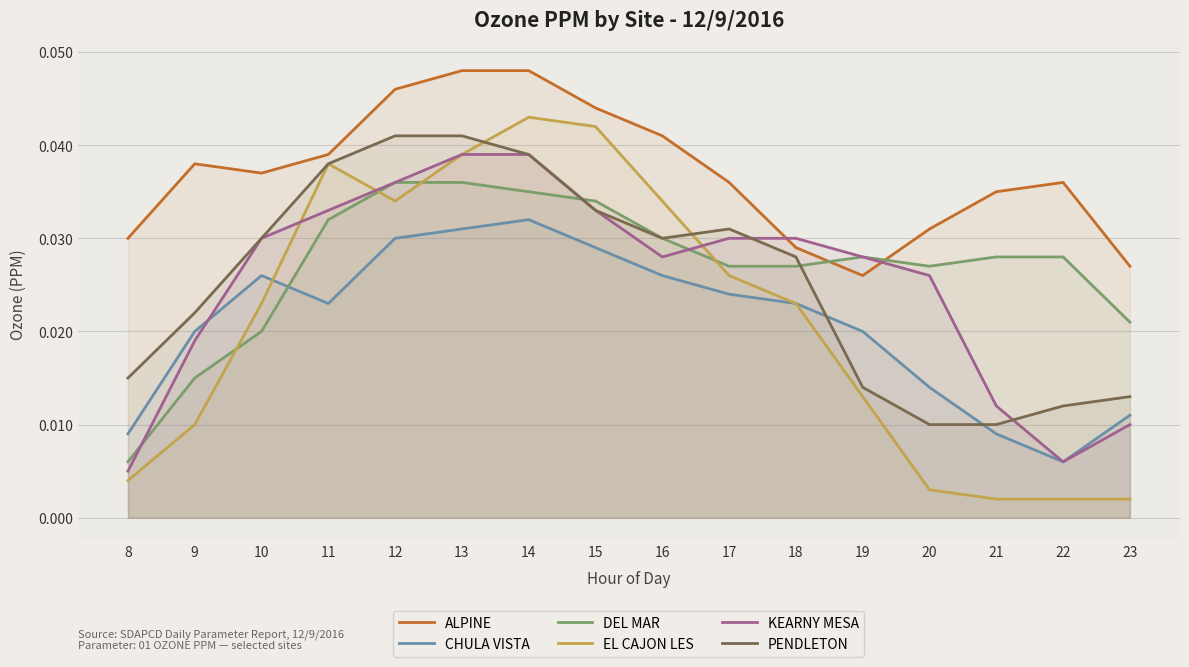

Where is the first local maximum for PENDLETON?

17